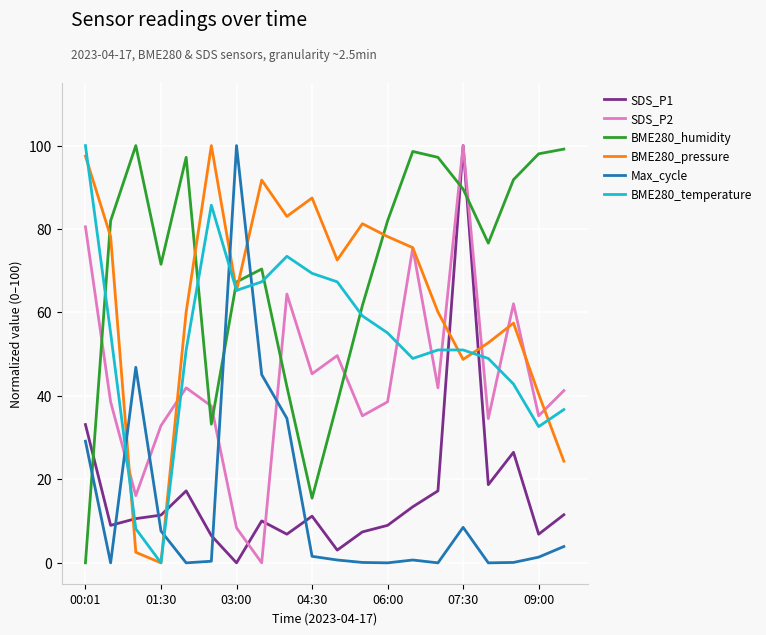

True or false: BME280_humidity has more than 1 points higher than both neighbors.

True